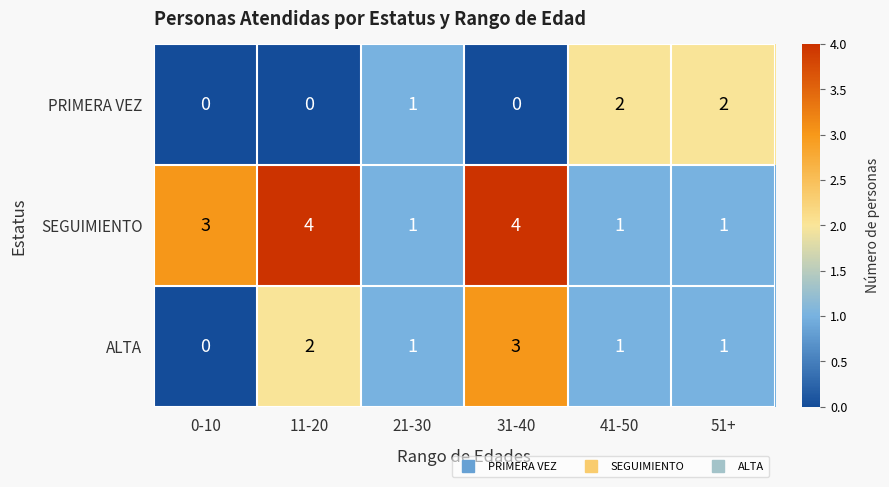

How many ALTA values are between 1 and 2?

4